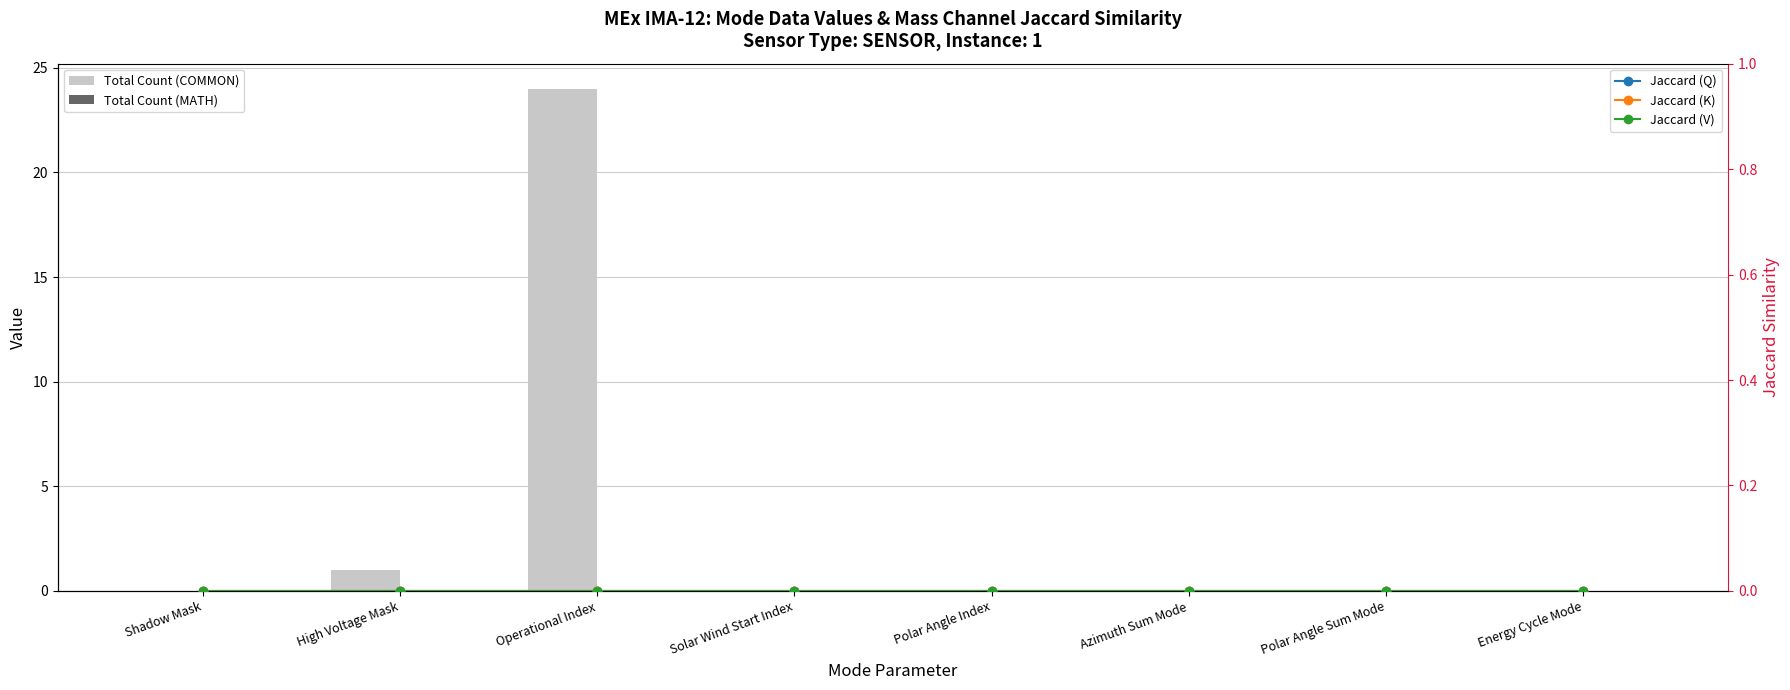

What is the average value of the Total Count (COMMON) series?

3